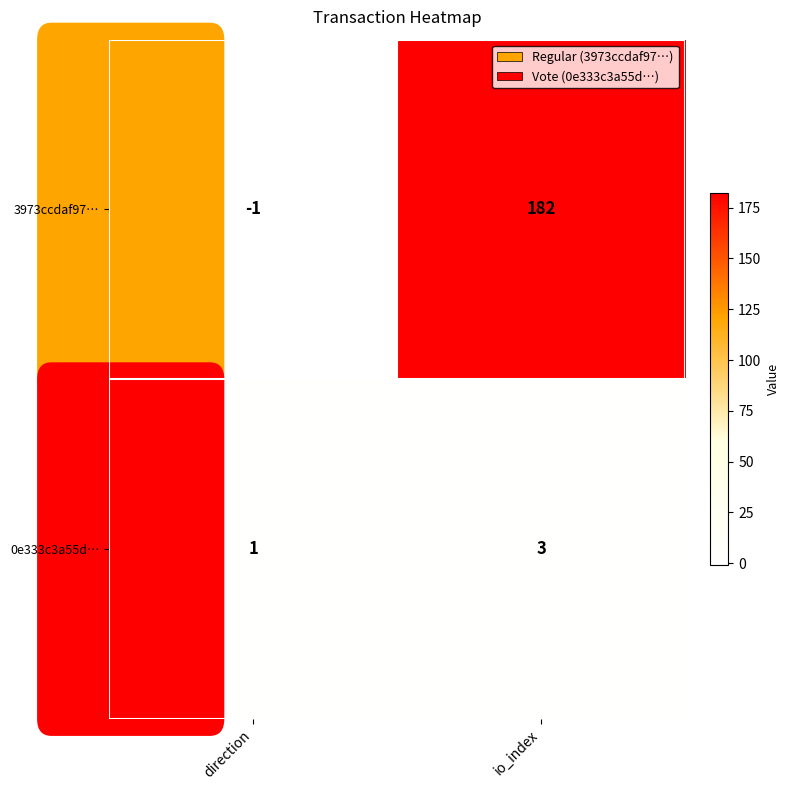

At which label does 3973ccdaf97… reach its peak?

io_index